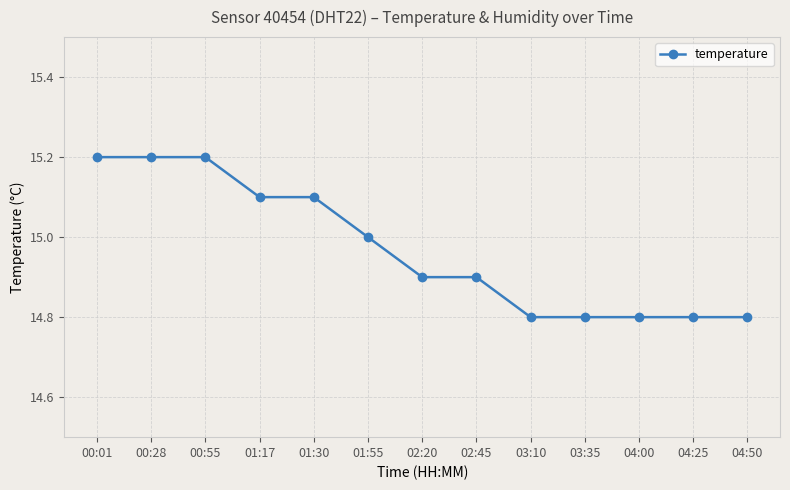

What is the change in value from 01:55 to 03:35?

-0.2